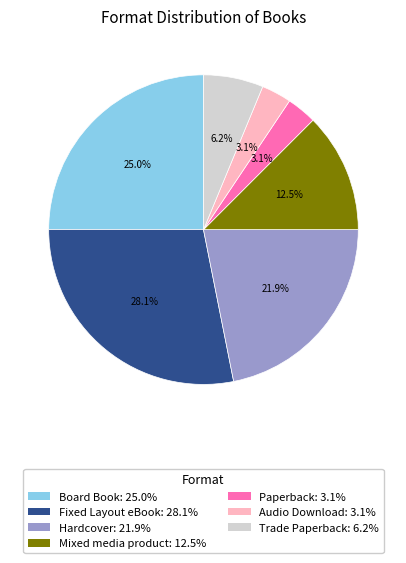

Which has a higher value, Board Book or Hardcover?

Board Book